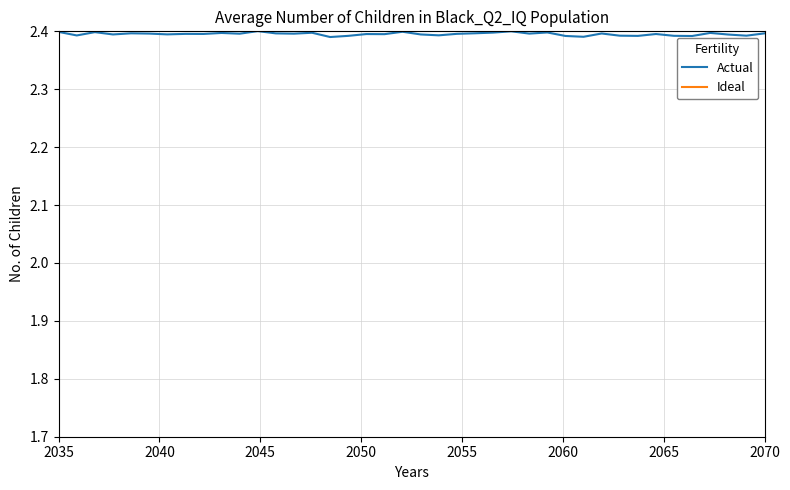

What is the highest value of the Actual series?

2.4